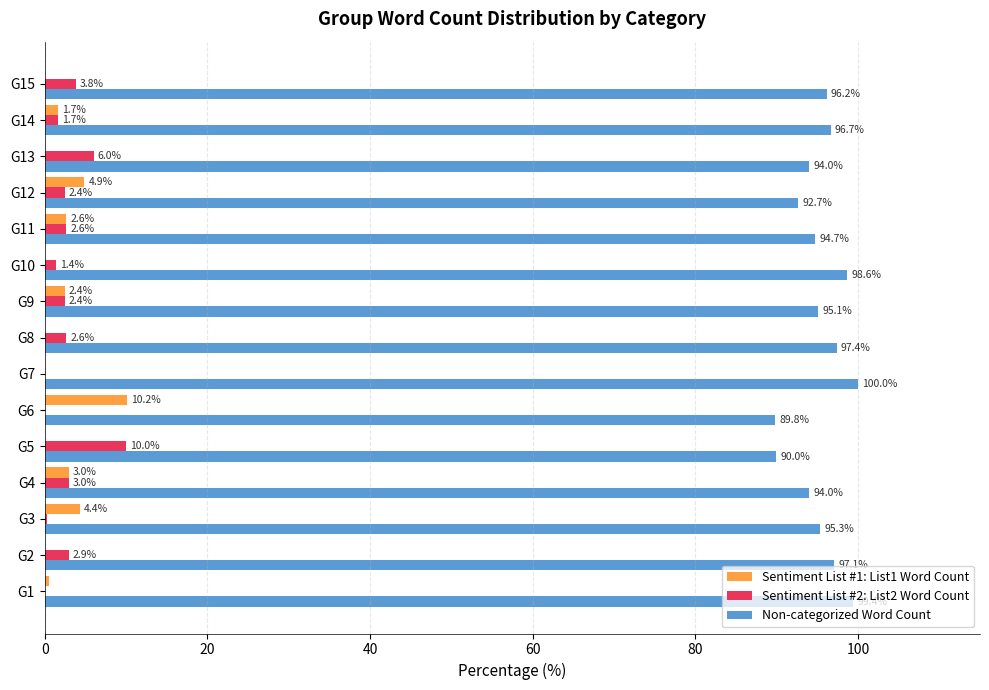

What are all the series names shown in the legend?

Sentiment List #1: List1 Word Count, Sentiment List #2: List2 Word Count, Non-categorized Word Count